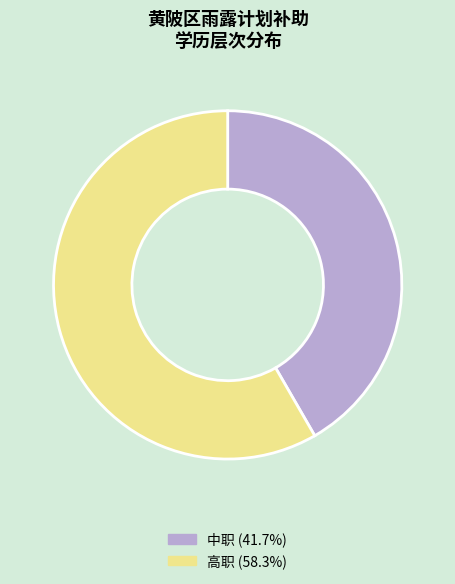

Rank the categories by value from highest to lowest.

高职, 中职